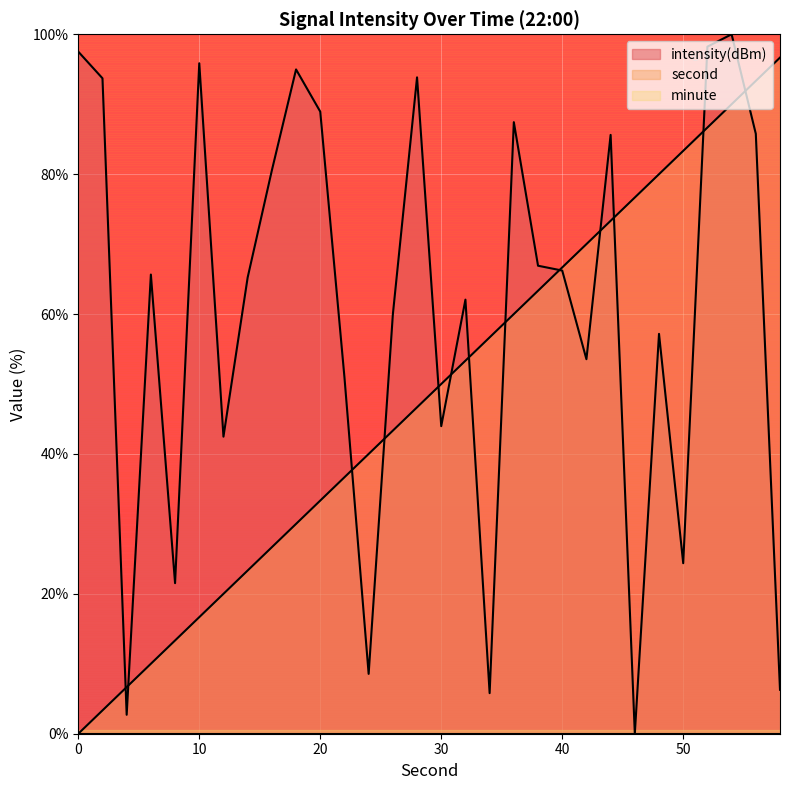

Is the value of second at 16 greater than the value of intensity(dBm) at 18?

No